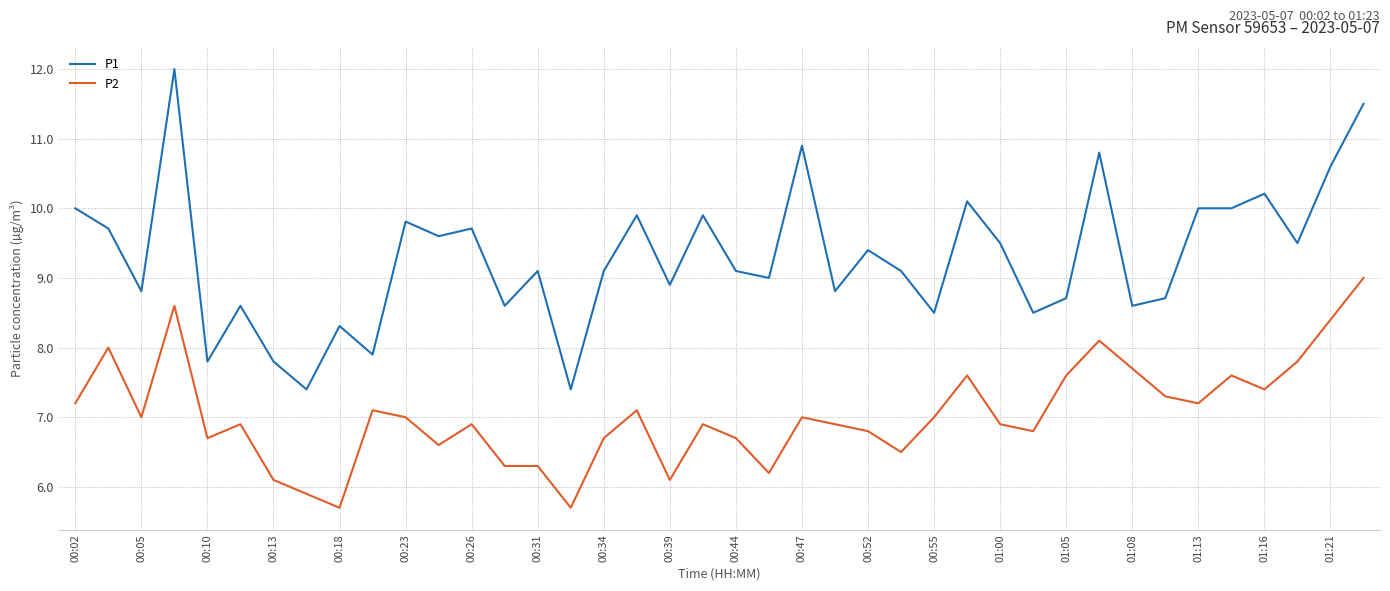

What are all the series names shown in the legend?

P1, P2